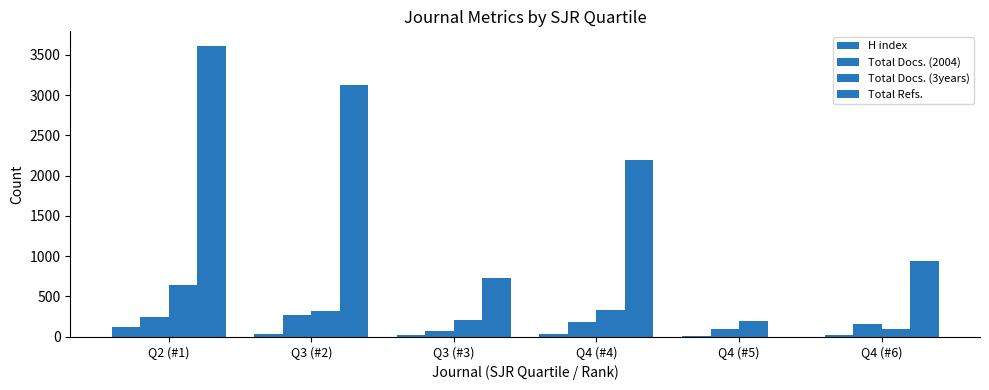

At which label does H index reach its minimum?

Q4 (#5)